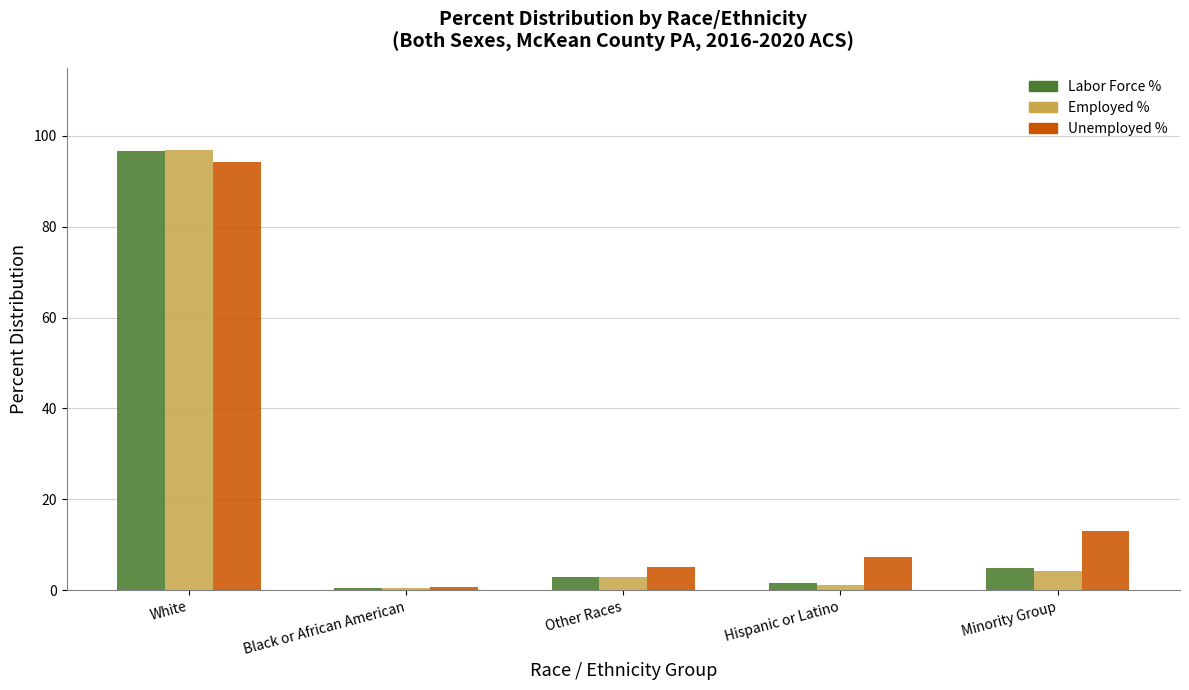

Which series has the largest range (max minus min)?

Employed %